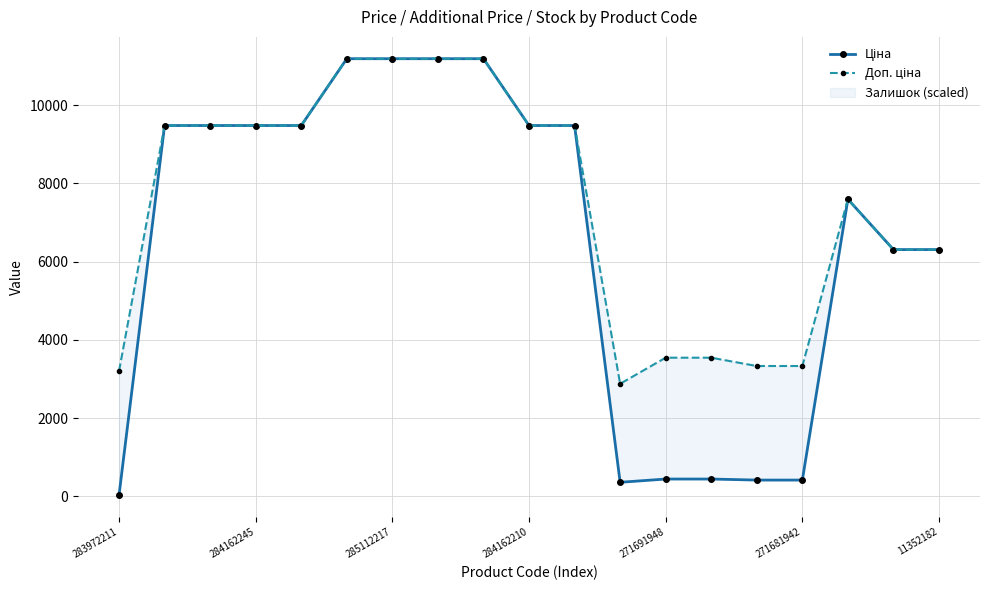

True or false: Доп. ціна and Ціна cross at least once.

False